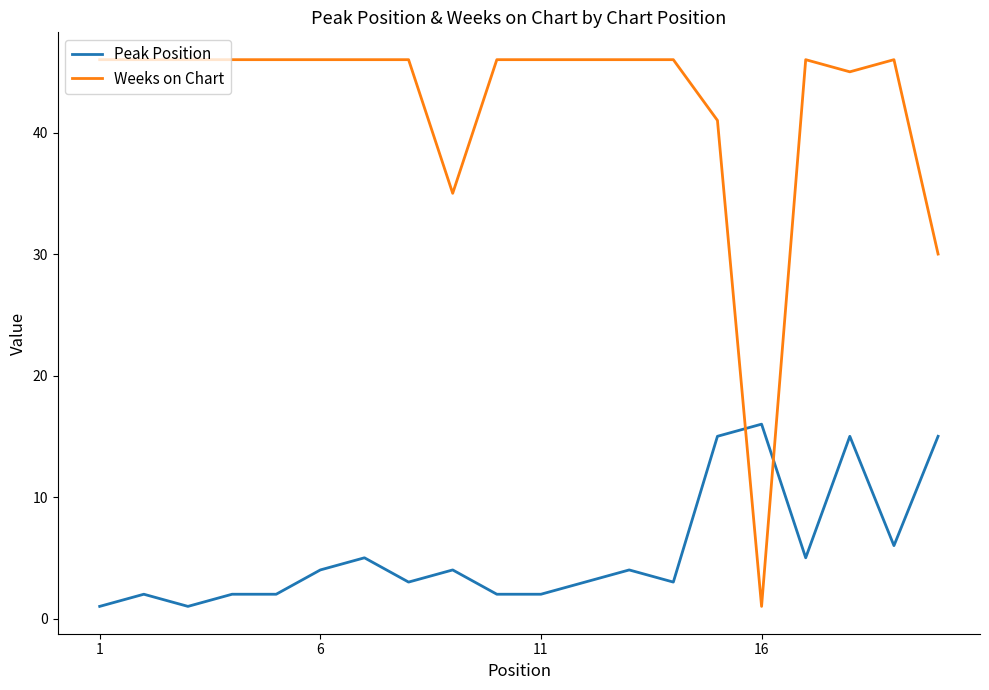

After their last crossing, which series has the higher values: Weeks on Chart or Peak Position?

Weeks on Chart